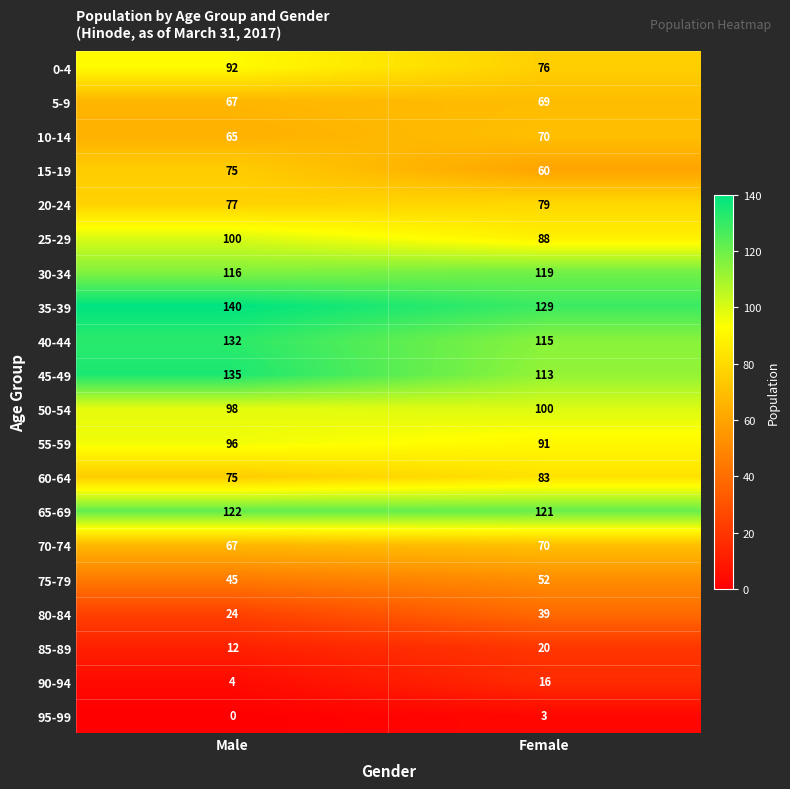

Count the number of data series in this chart.

20